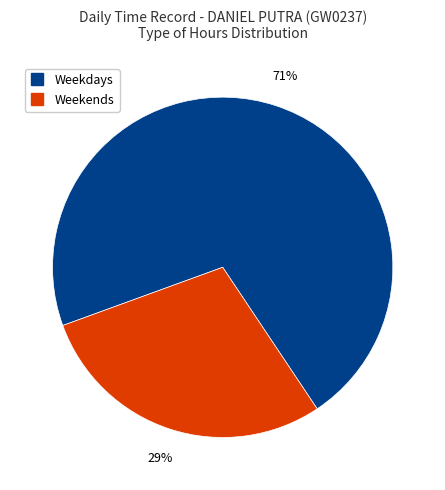

To the nearest percent, what is the average slice percentage?

50%